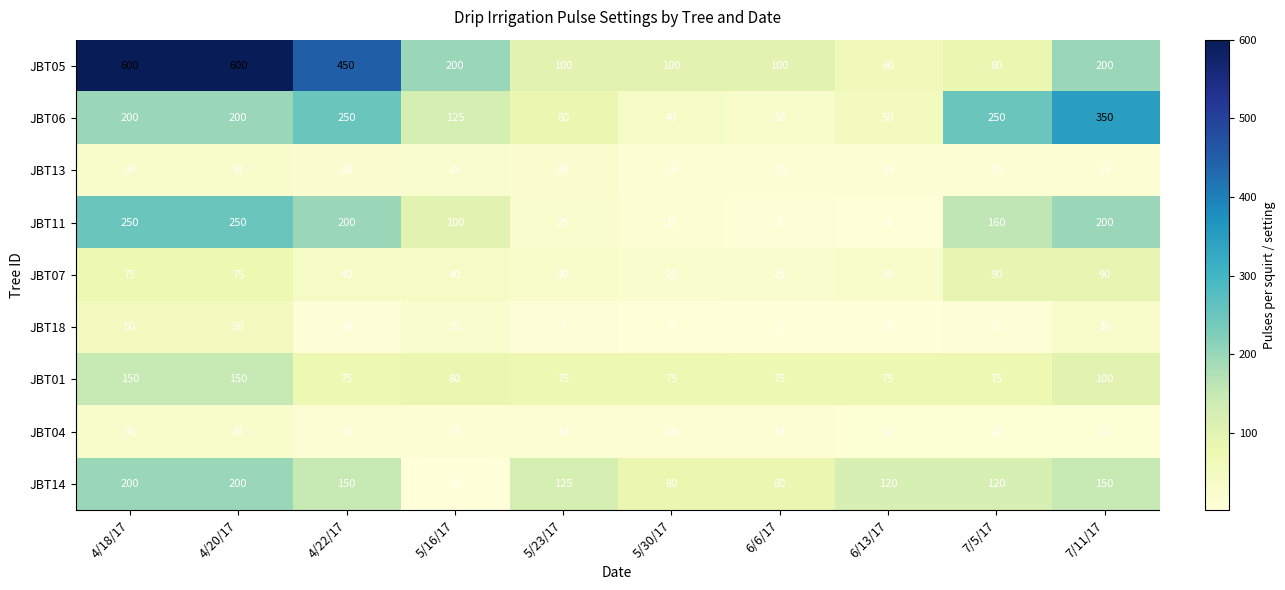

Which label corresponds to the smallest value in the chart?

6/13/17